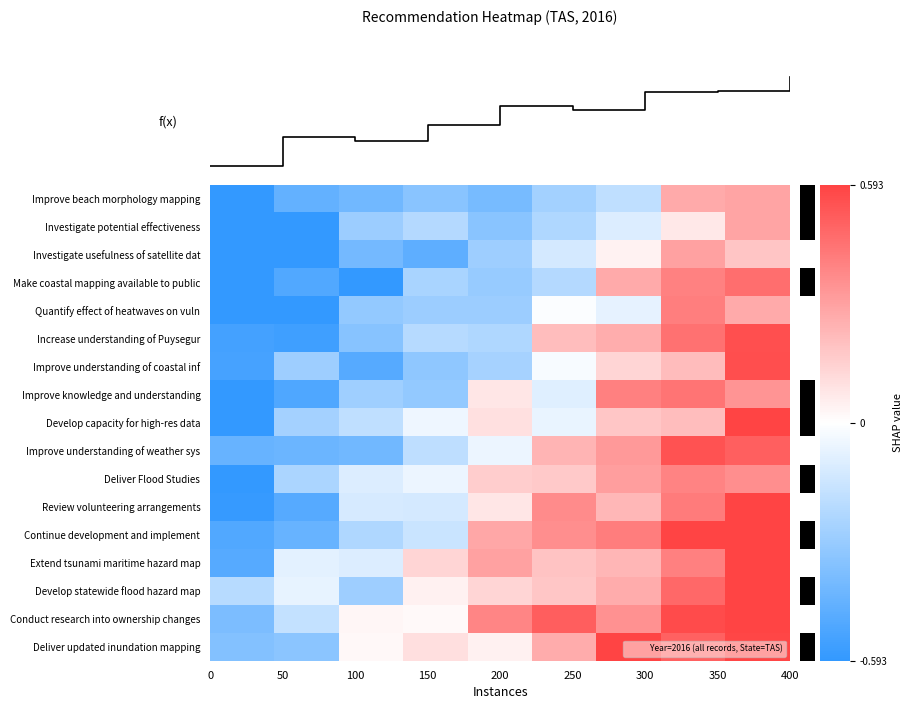

What is the lowest value of the Investigate usefulness of satellite dat series?

-0.6